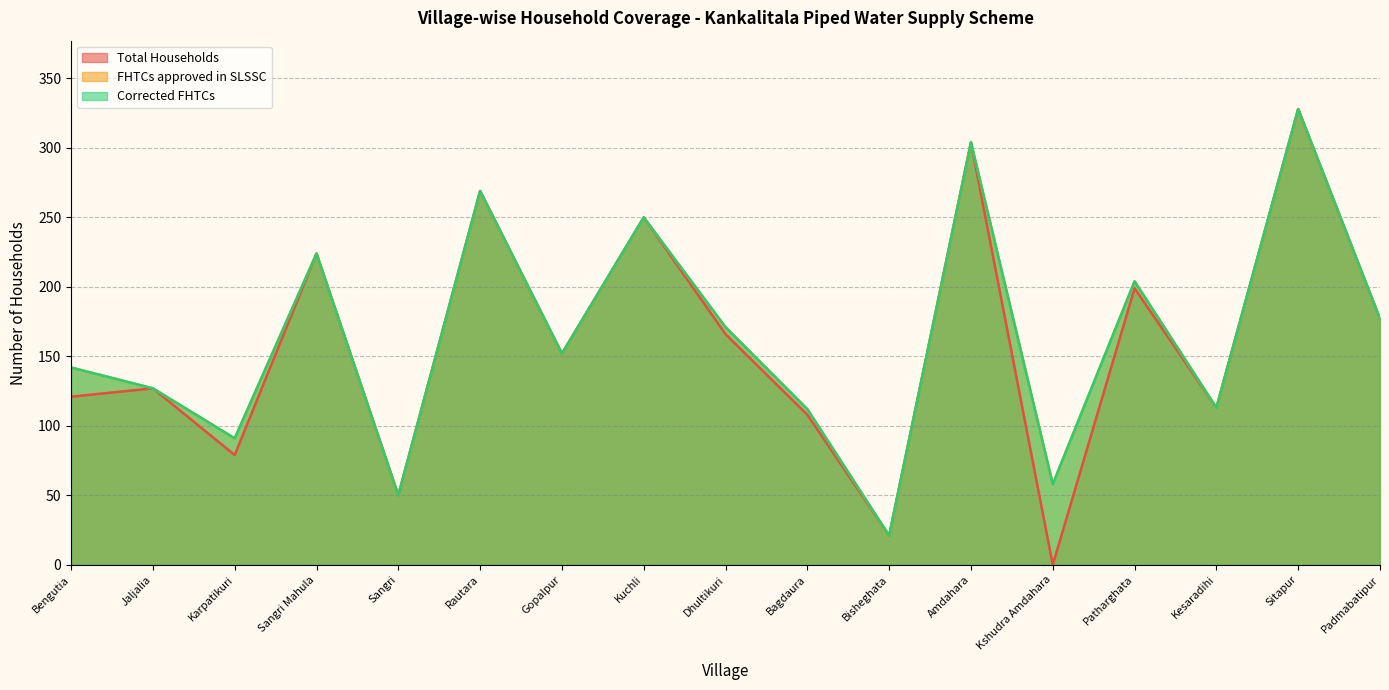

At which label does FHTCs approved in SLSSC first exceed 152?

Sangri Mahula